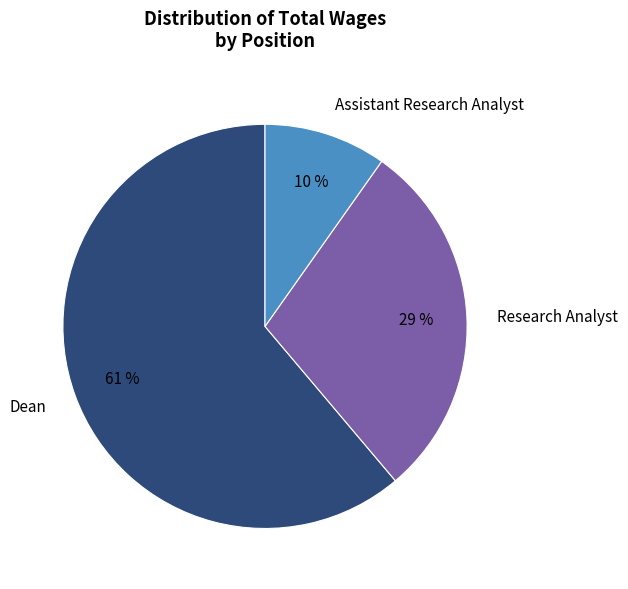

To the nearest percent, what portion does Research Analyst represent?

29%